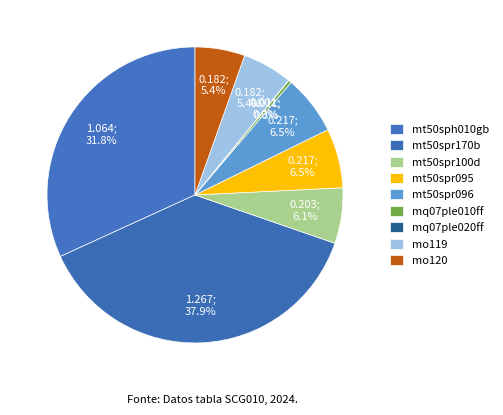

Does mq07ple020ff represent more than half of the total?

No